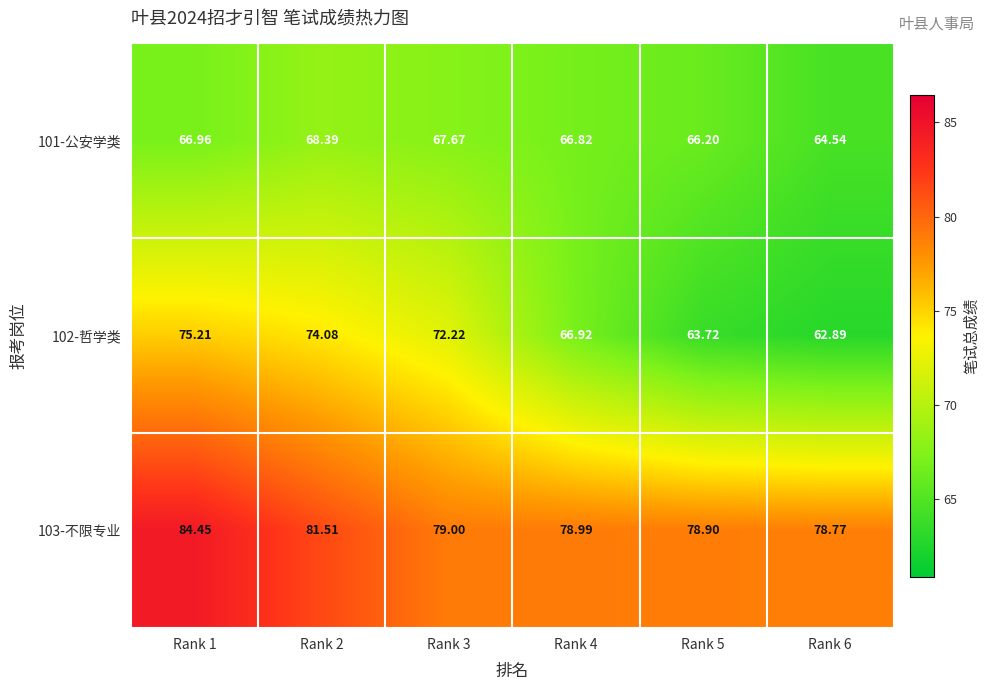

Is the value of 101-公安学类 at Rank 5 greater than the value of 102-哲学类 at Rank 1?

No